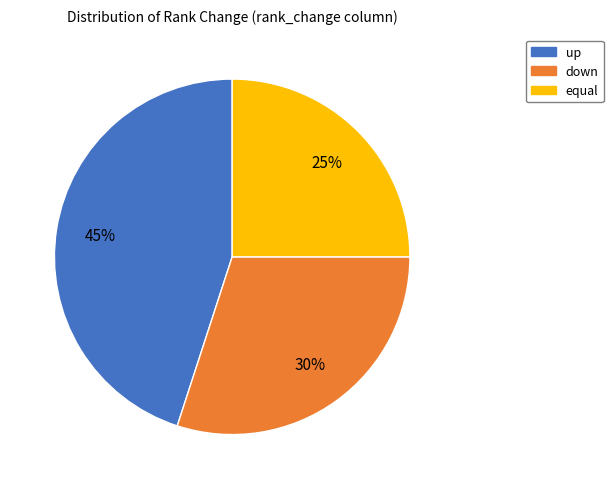

Which slice is the largest?

up